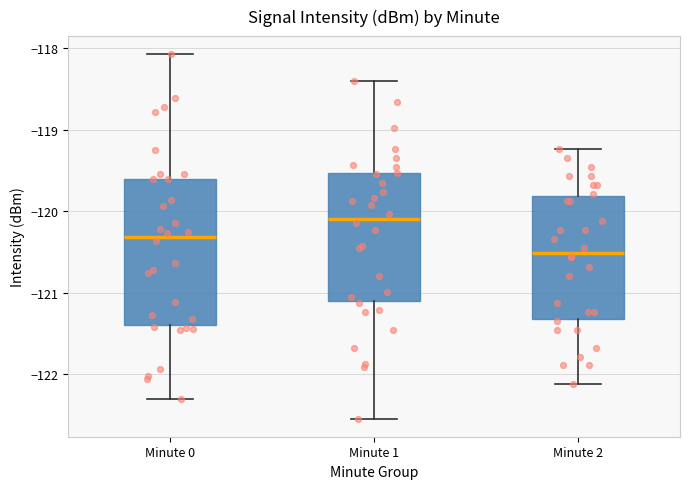

Reading left to right, transcribe this box plot: for each box, give where its median line is, the range the box spans, and where its two whiskers end, as read against the y-axis. The values are not printed on the chart, so give them approximately, as read against the axis.

Minute 0: median -120.3, box -121.4 to -119.6, whiskers -122.3 to -118.1
Minute 1: median -120.1, box -121.1 to -119.5, whiskers -122.5 to -118.4
Minute 2: median -120.5, box -121.3 to -119.8, whiskers -122.1 to -119.2